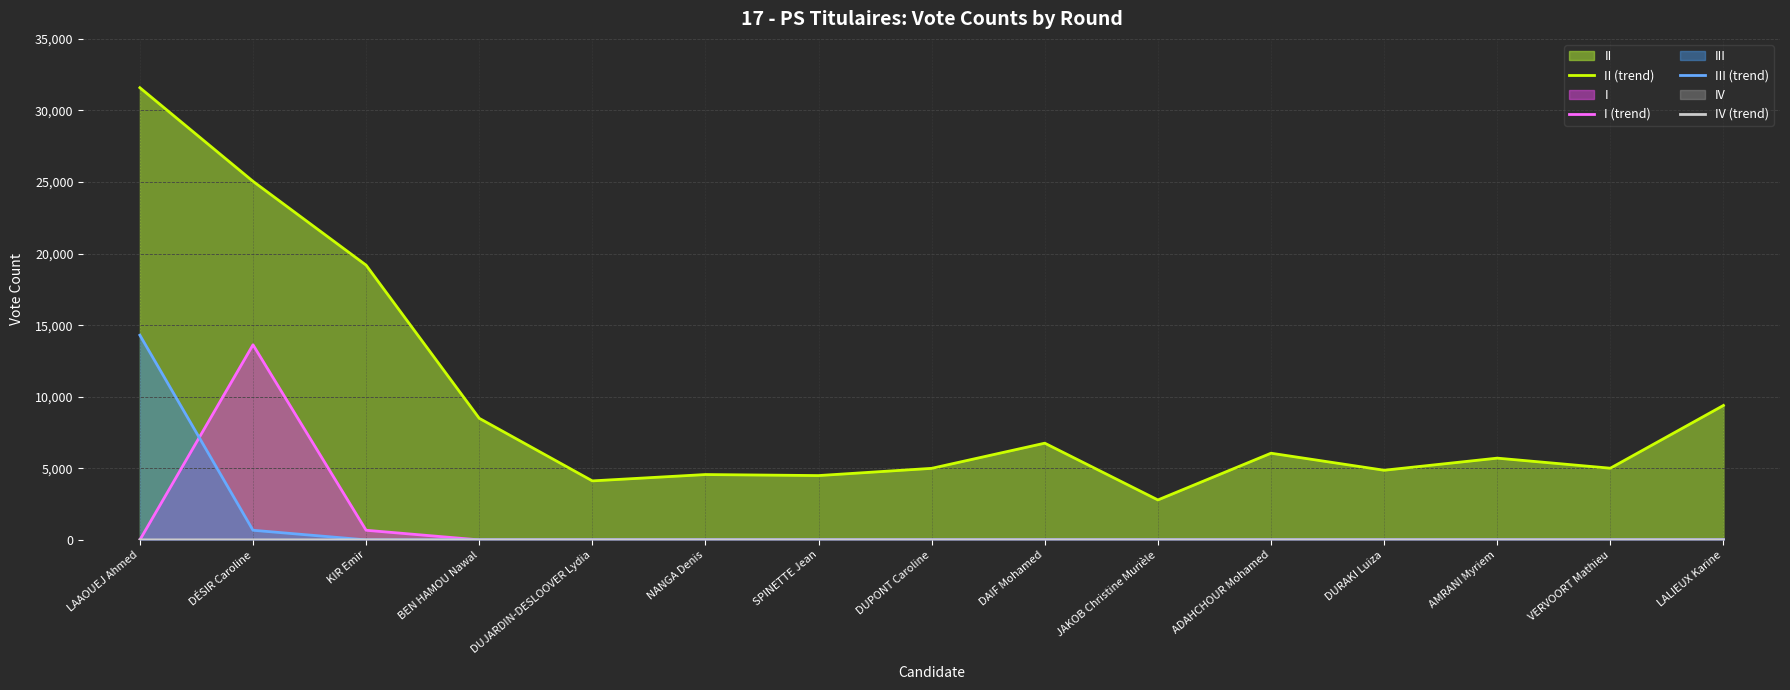

What is the lowest value of the II (trend) series?

2791